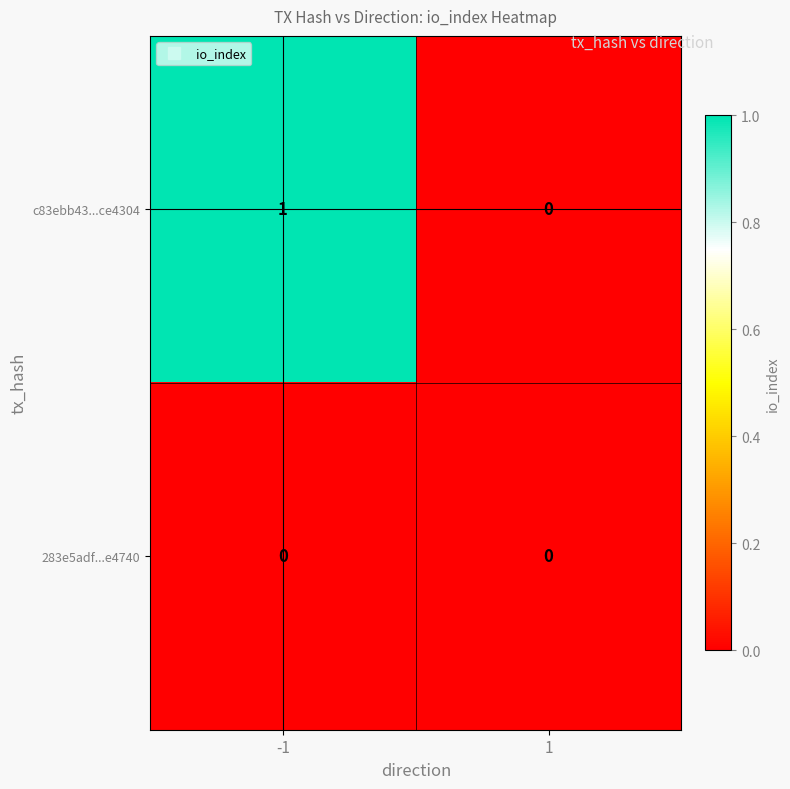

Which series has the largest total across all categories?

c83ebb43...ce4304